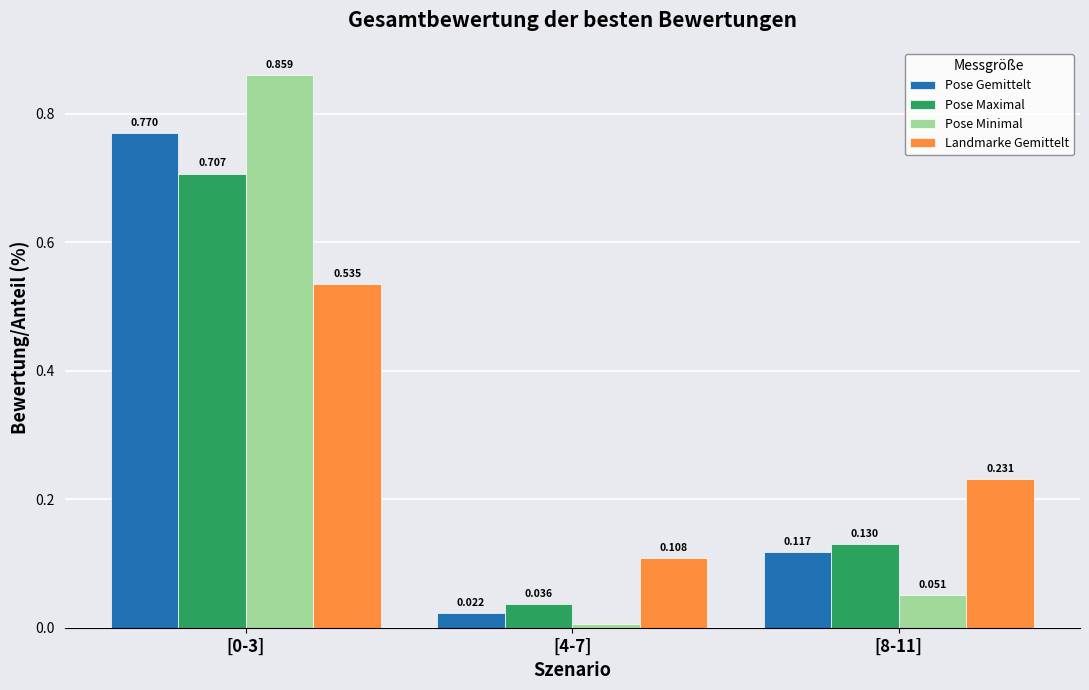

Which series has the largest total across all categories?

Pose Minimal